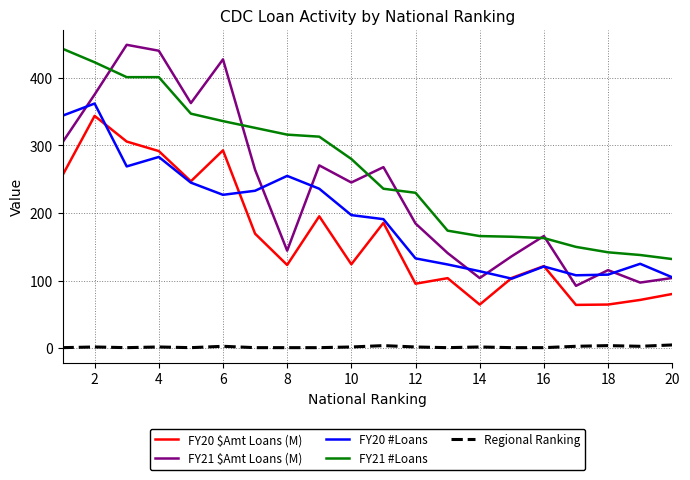

True or false: FY20 #Loans and FY21 #Loans intersect in this chart.

False